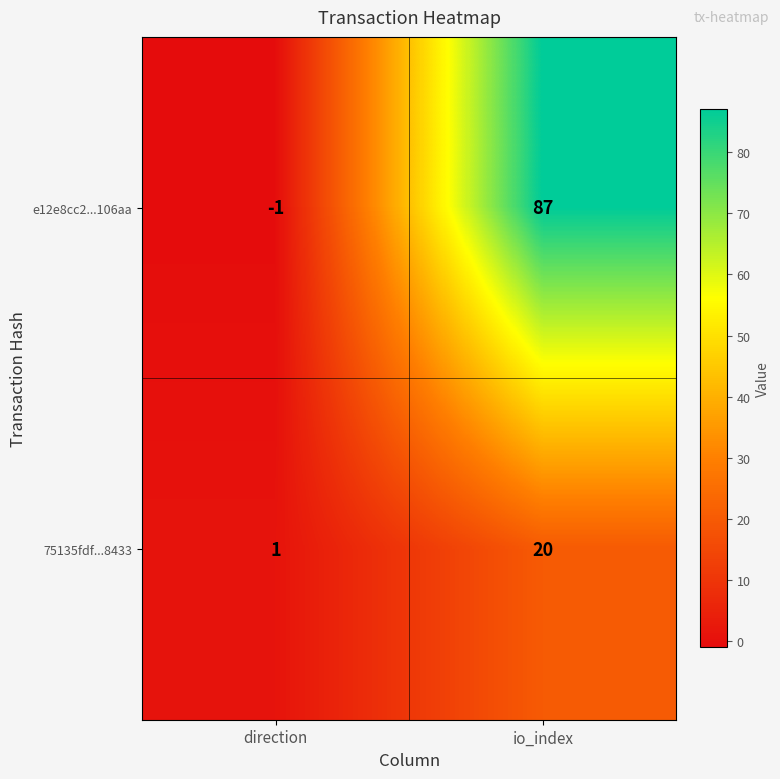

Which series has the largest total across all categories?

e12e8cc2...106aa